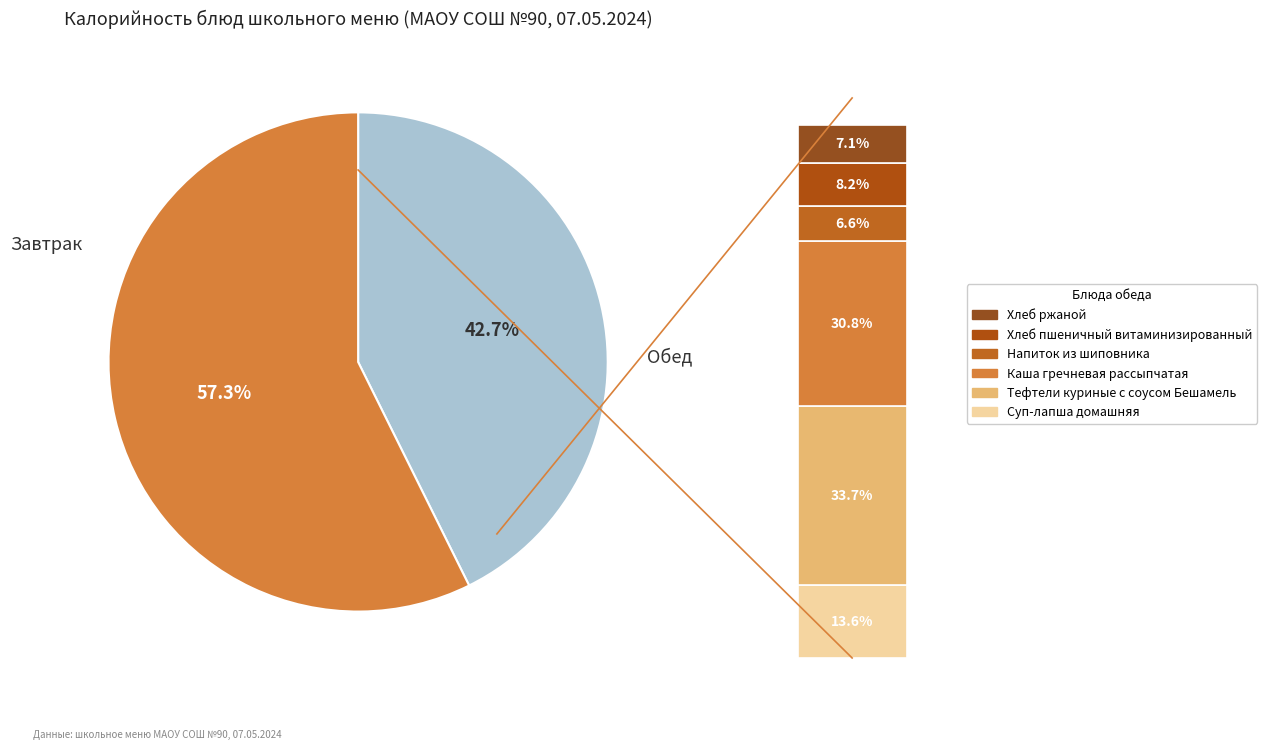

Does Хлеб ржаной account for over 50% of the chart?

No